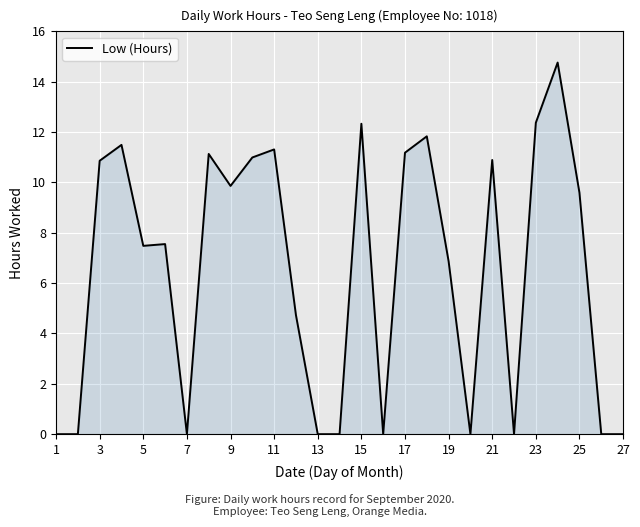

What is the greatest value displayed?

14.8